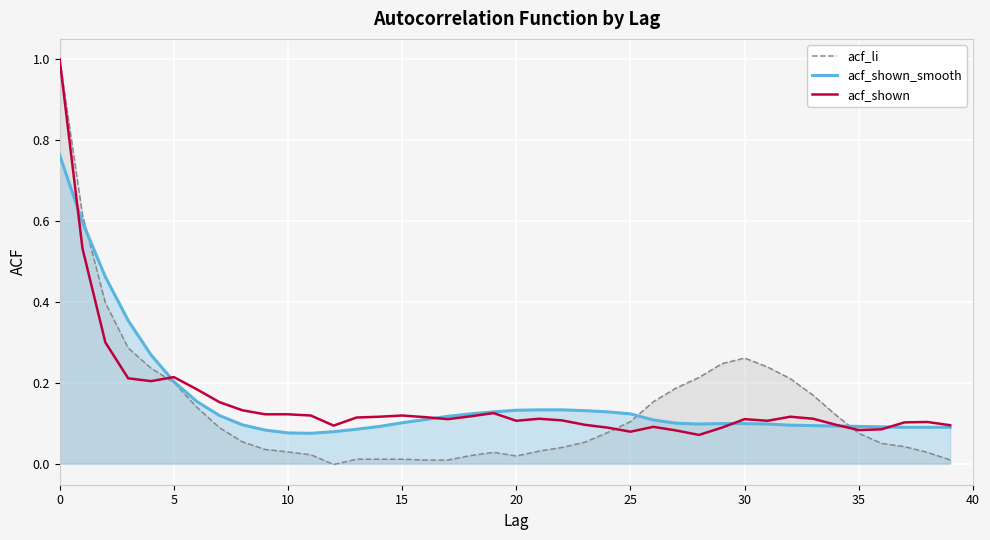

At which category does acf_li reach its first local peak?

19